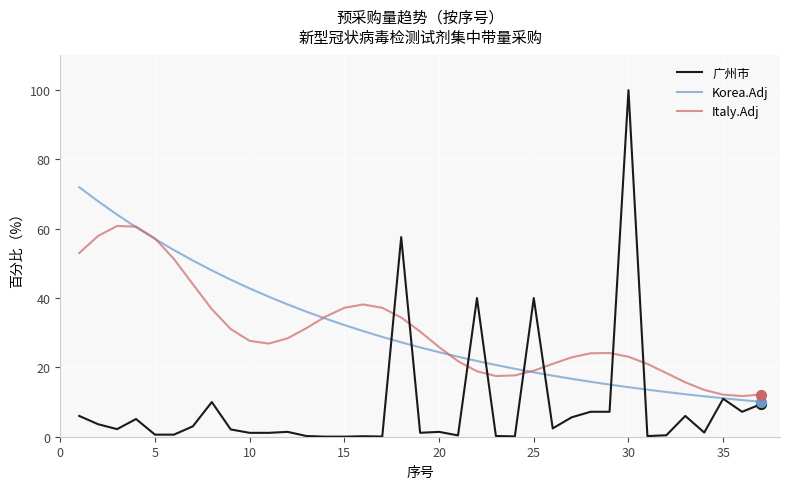

At how many categories does at least one series exceed 11?

37